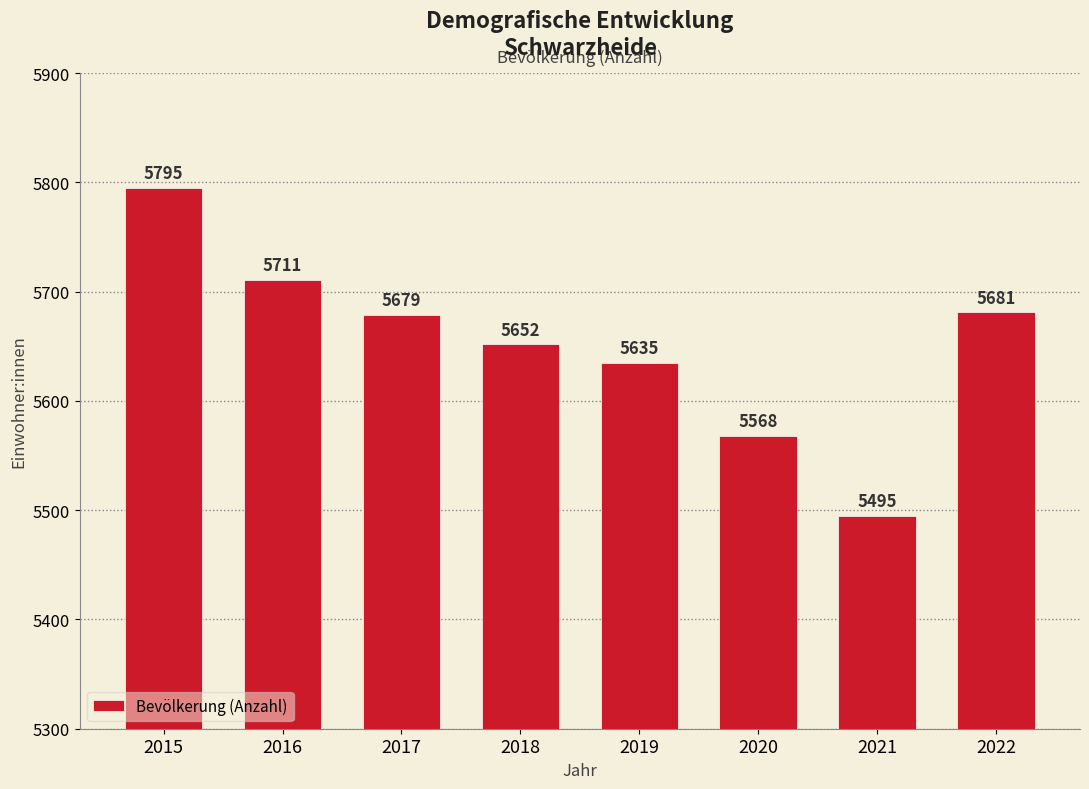

What is the value of the 8th bar from the left?

5681